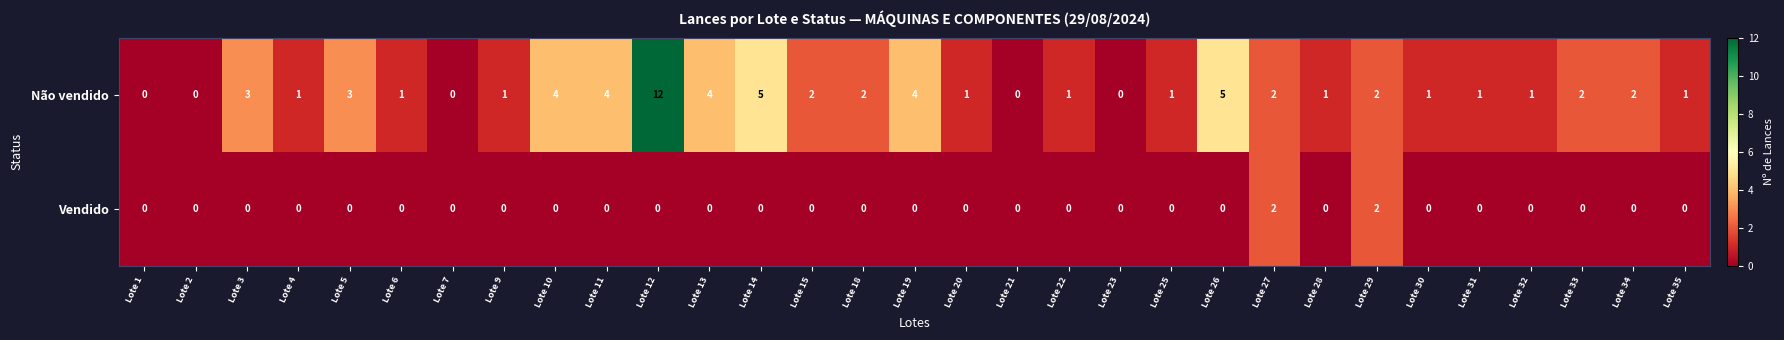

Is the value of Não vendido at Lote 25 greater than the value of Vendido at Lote 21?

Yes